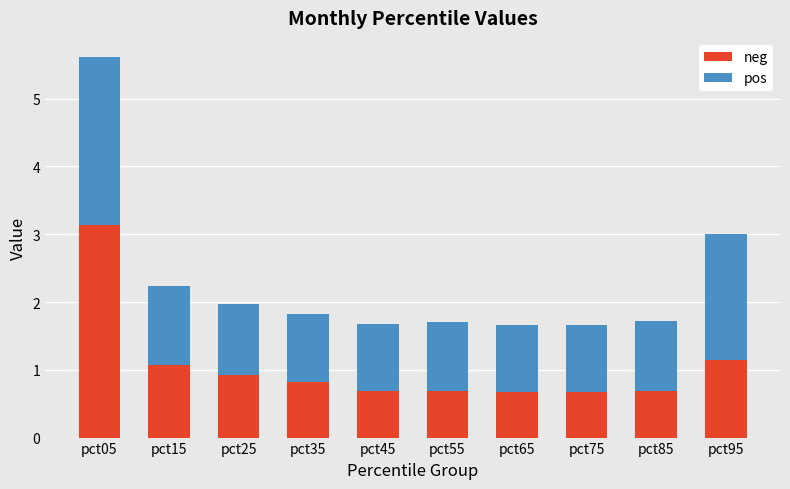

Count the number of categories in the chart.

10